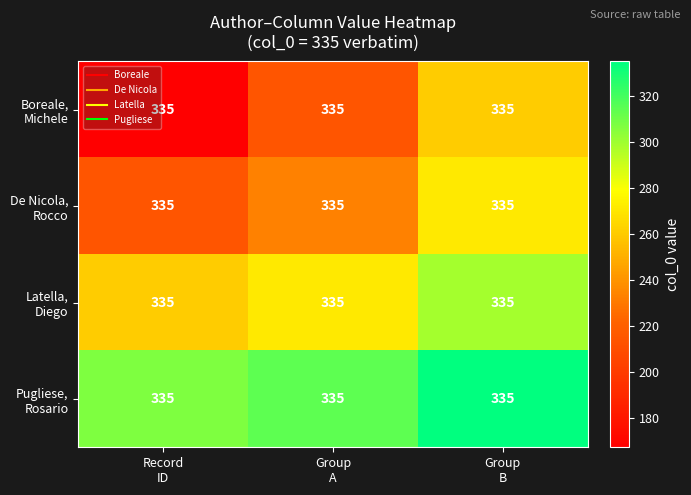

At which label does De Nicola, Rocco first exceed 233?

Group A